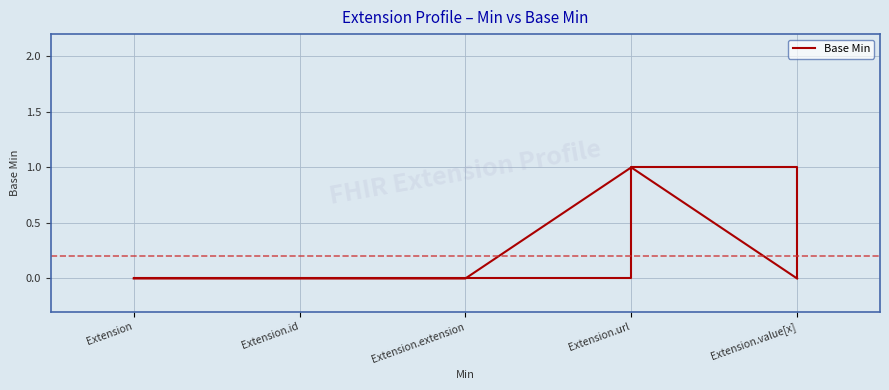

What position from the left is Extension.value[x]?

5